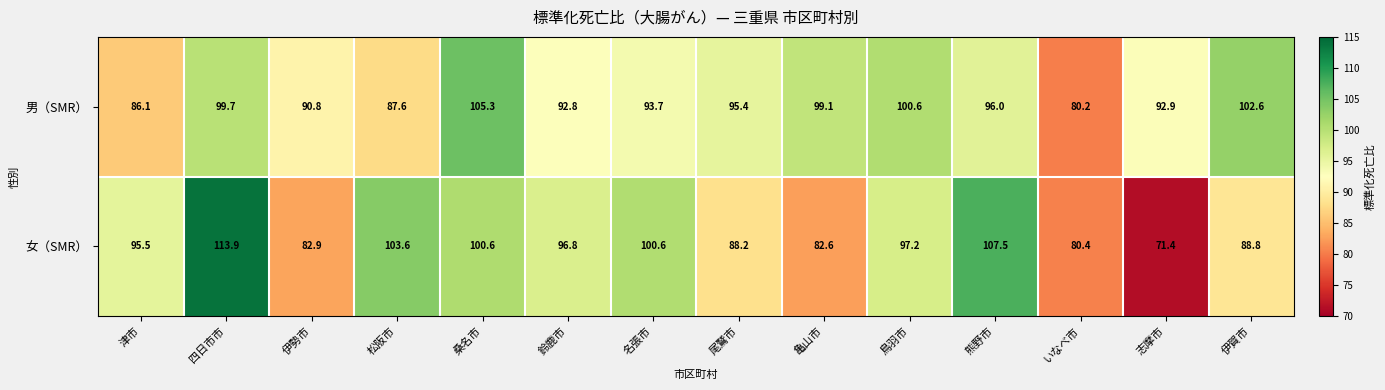

Which series has the largest range (max minus min)?

女（SMR）